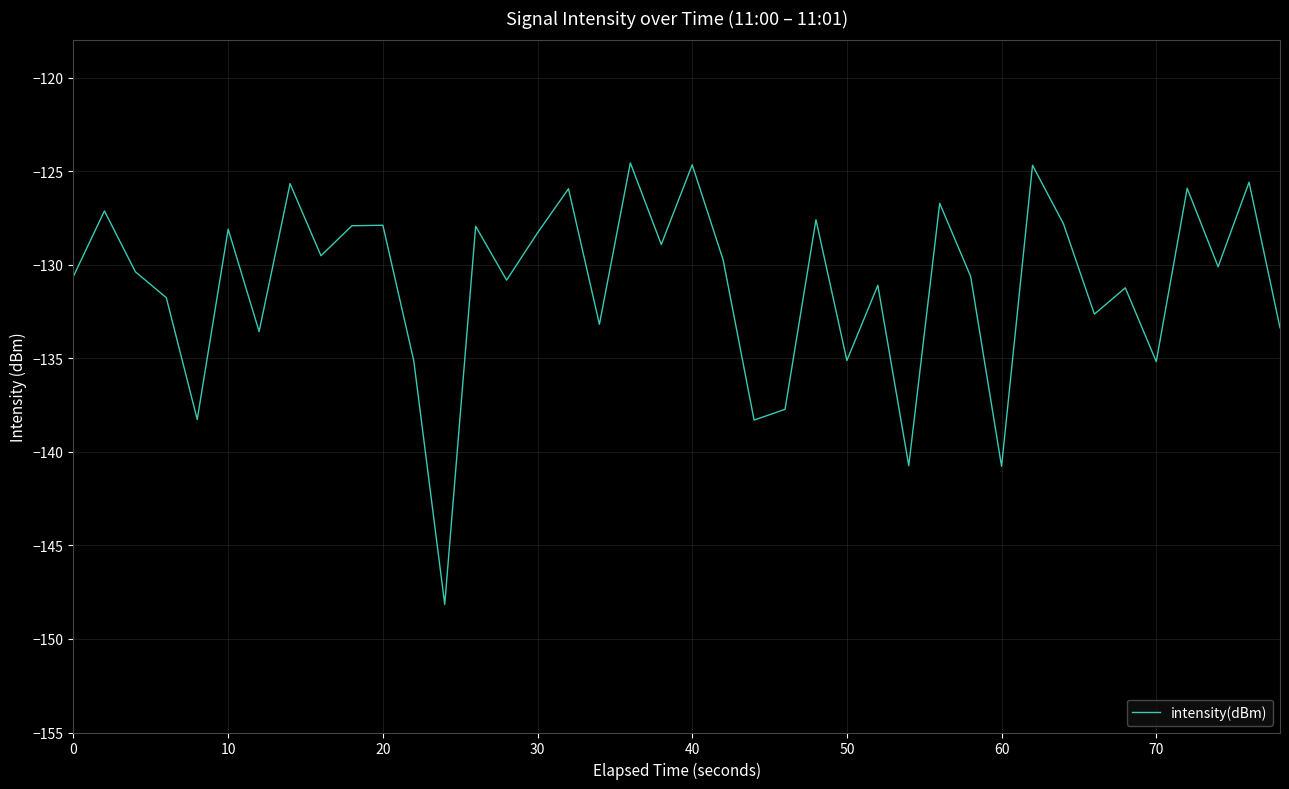

What is the maximum value shown in the chart?

-124.5